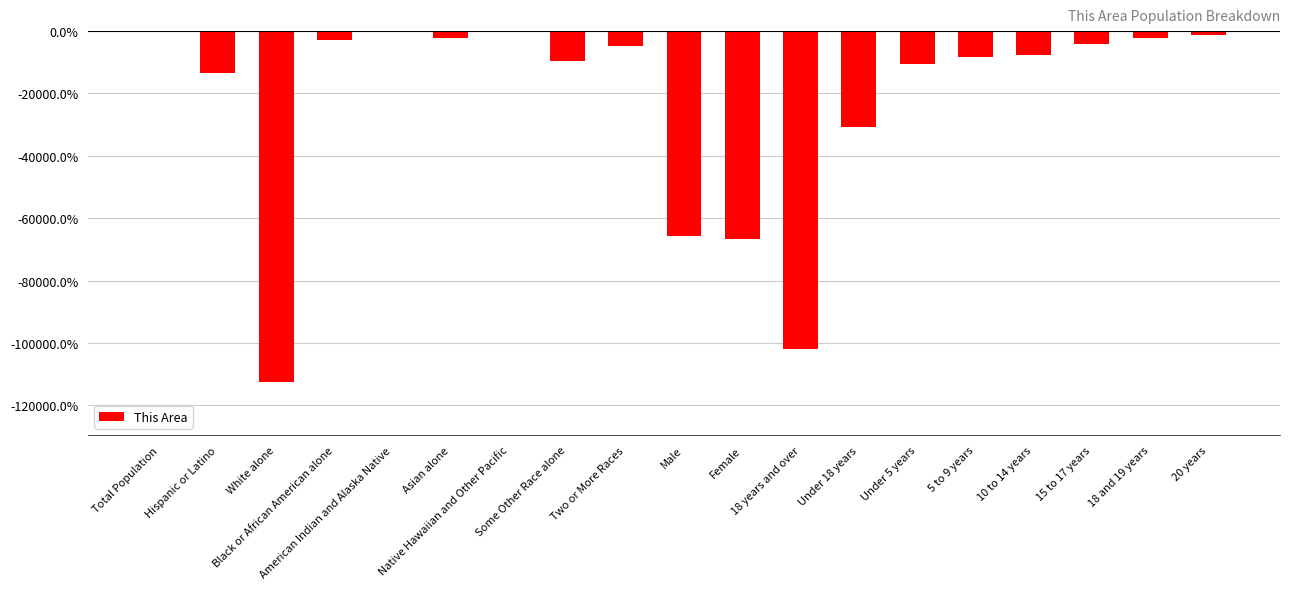

What is the difference between the values at Female and 5 to 9 years?

585.3